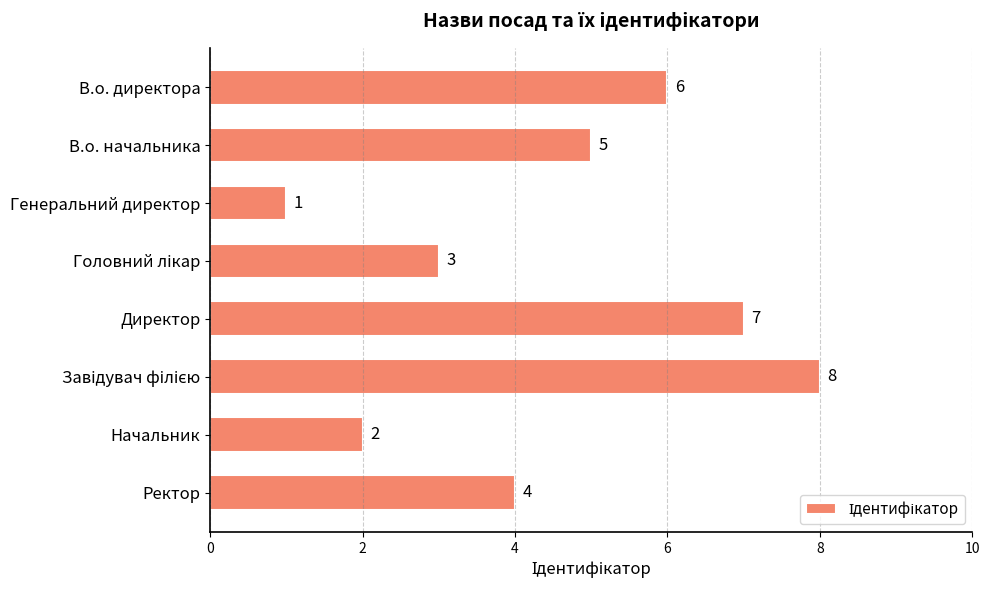

At which label is the value closest to 4?

Ректор